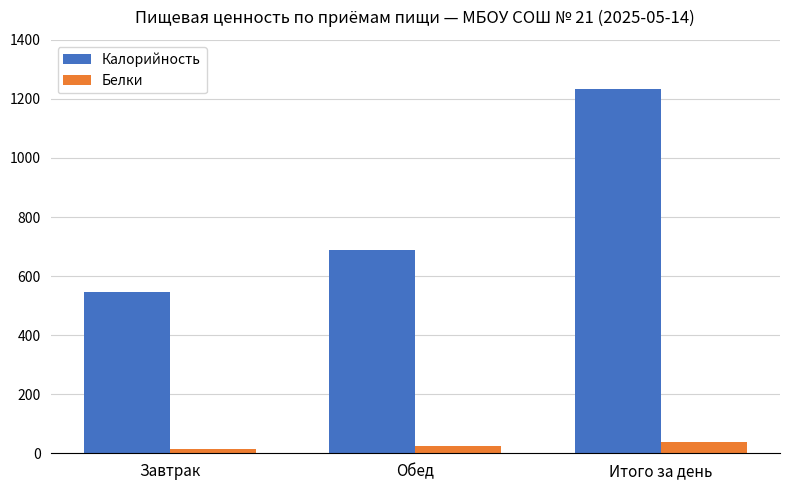

What is the label of the 1st bar from the left?

Завтрак